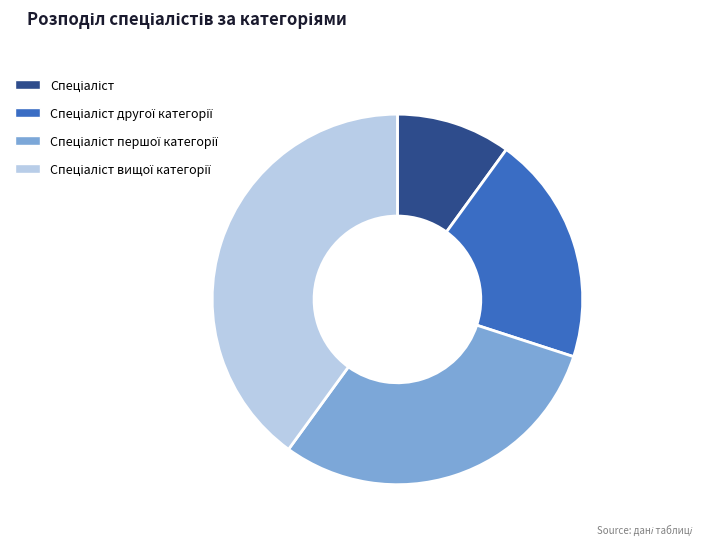

Is there any slice that represents more than half of the pie?

No